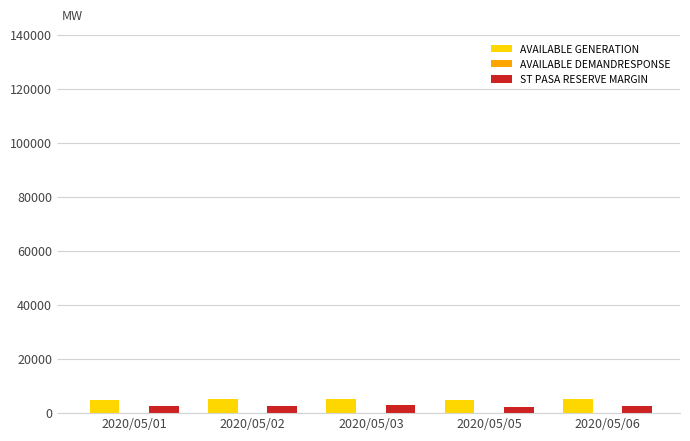

How many groups of bars are there?

5